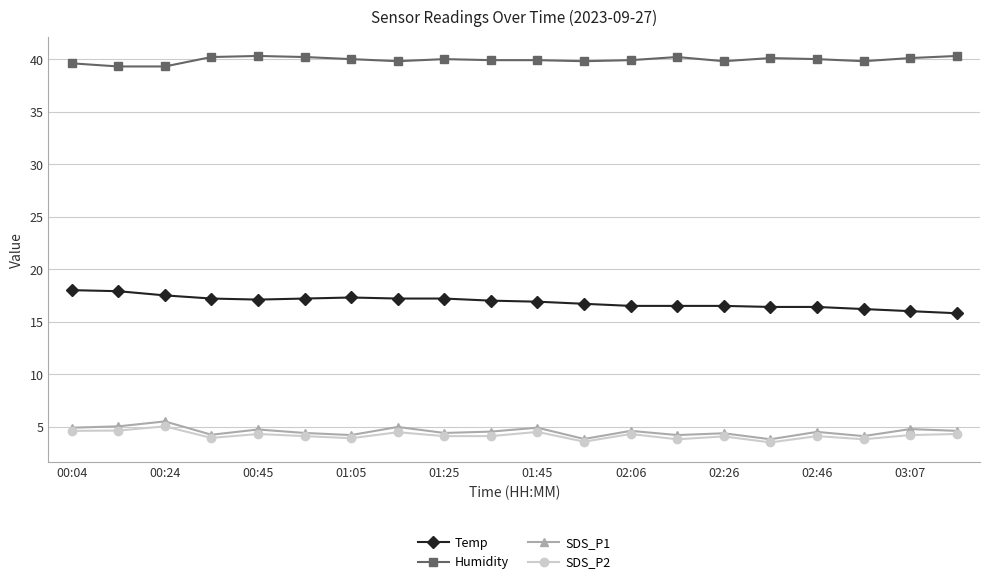

What is the smallest value displayed?

3.5